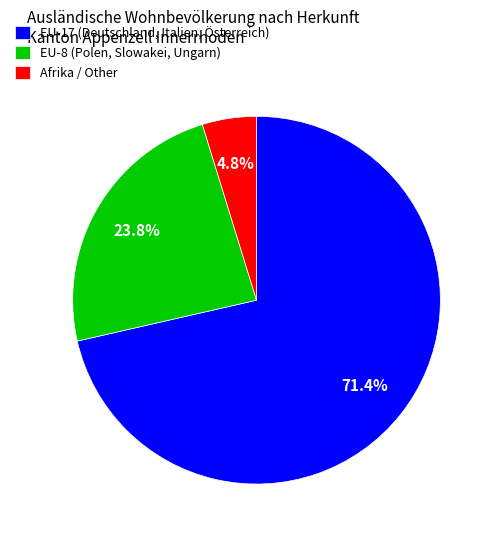

What percentage do Afrika / Other and EU-8 (Polen, Slowakei, Ungarn) together represent?

28.6%